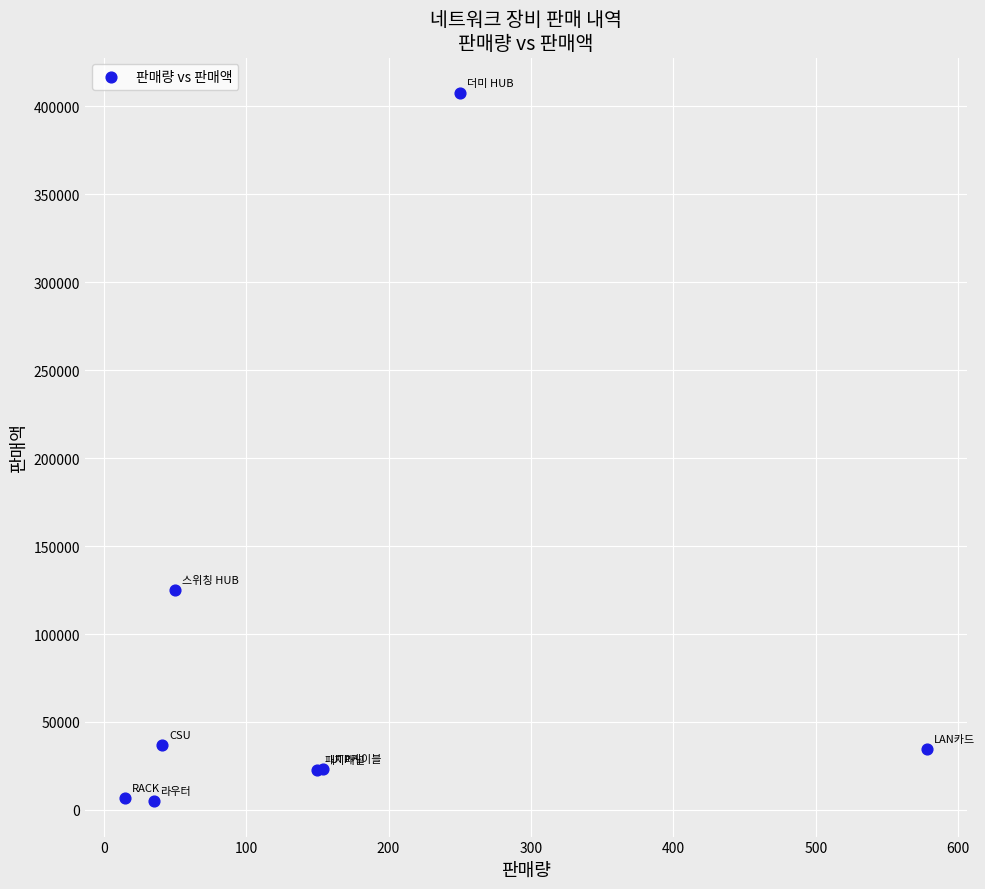

What Y value in the scatter plot is closest to 206252?

125000